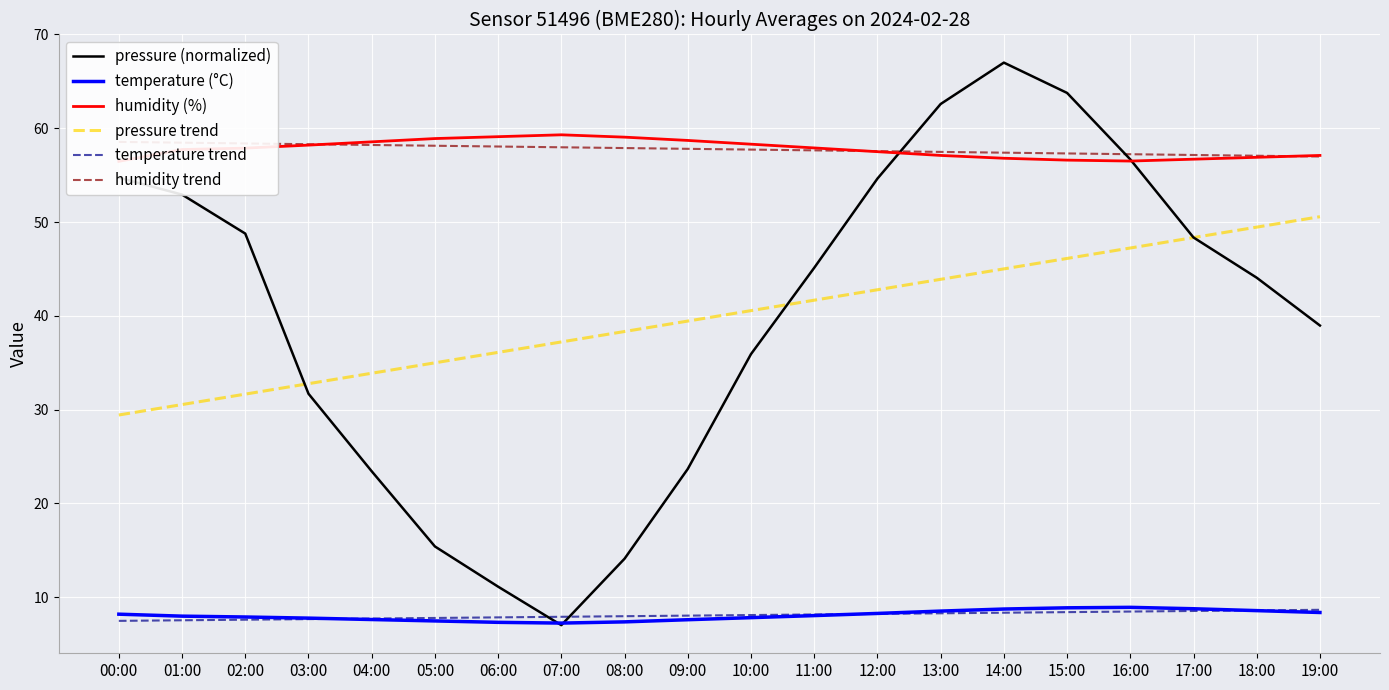

True or false: pressure trend and humidity (%) cross at least once.

False